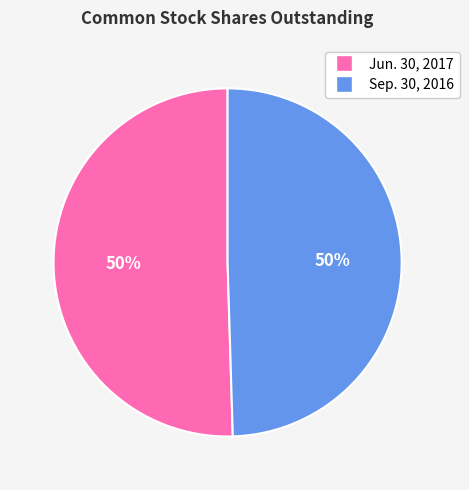

To the nearest percent, what is the average slice percentage?

50%